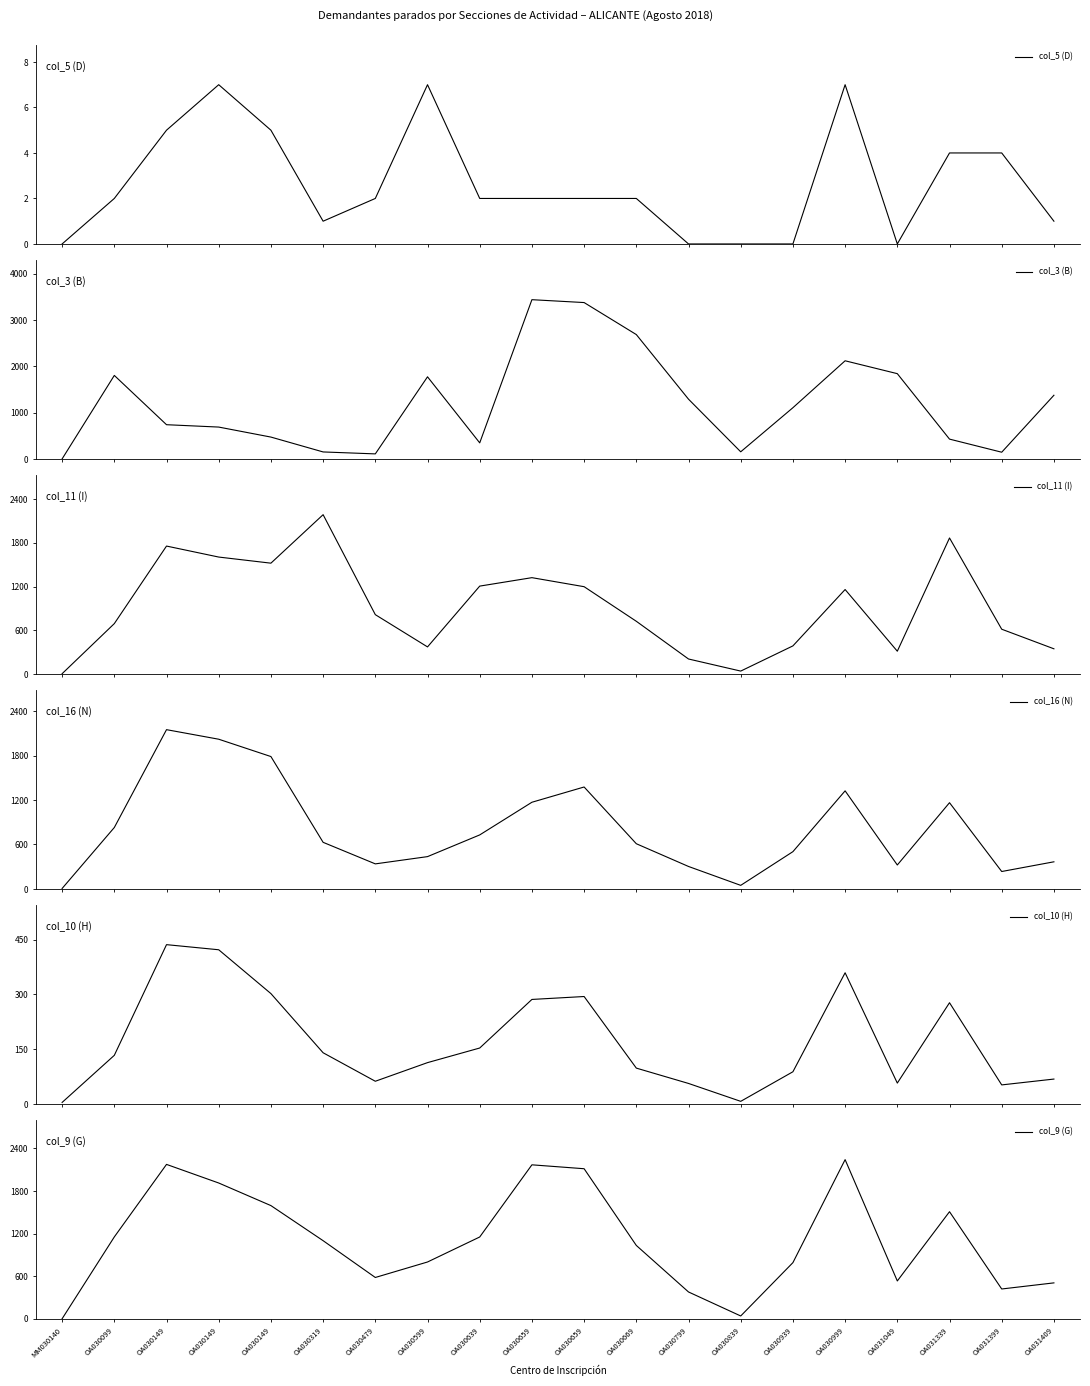

At which label does col_16 (N) reach its minimum?

MM030140